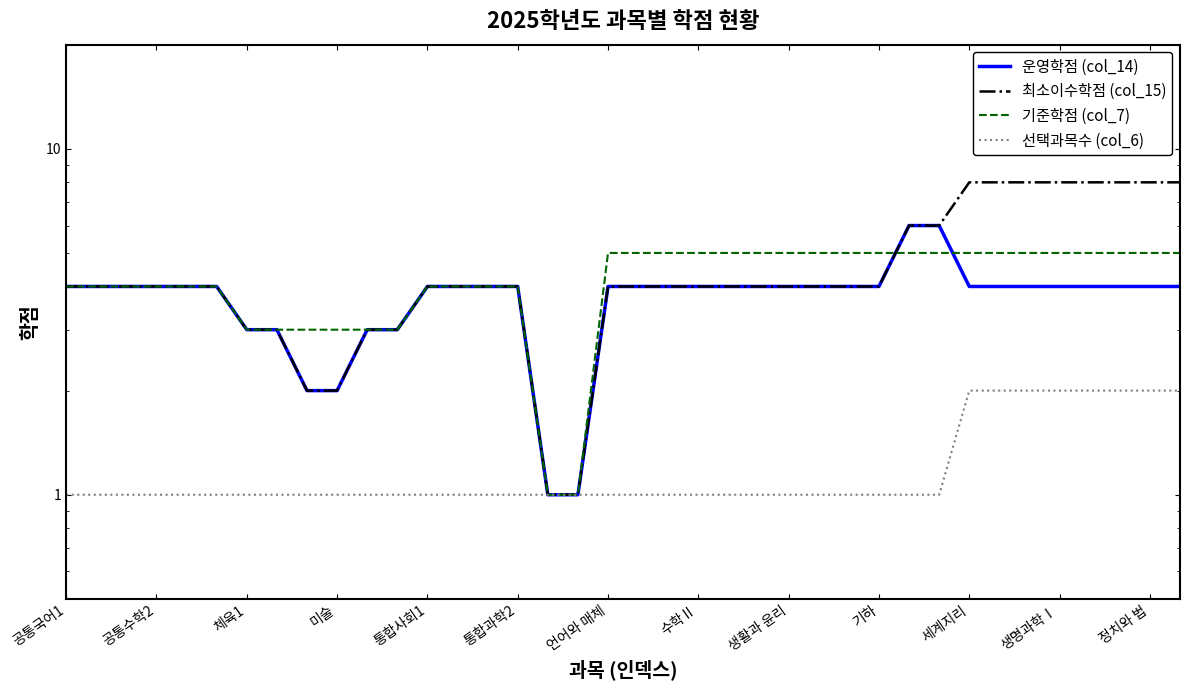

Is it true that 운영학점 (col_14) equals 2 at 26?

False